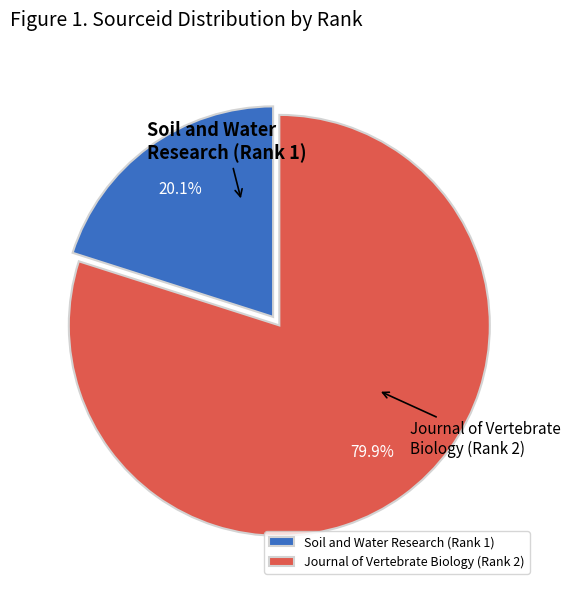

What is the total percentage of Journal of Vertebrate Biology (Rank 2) and Soil and Water Research (Rank 1)?

100.0%